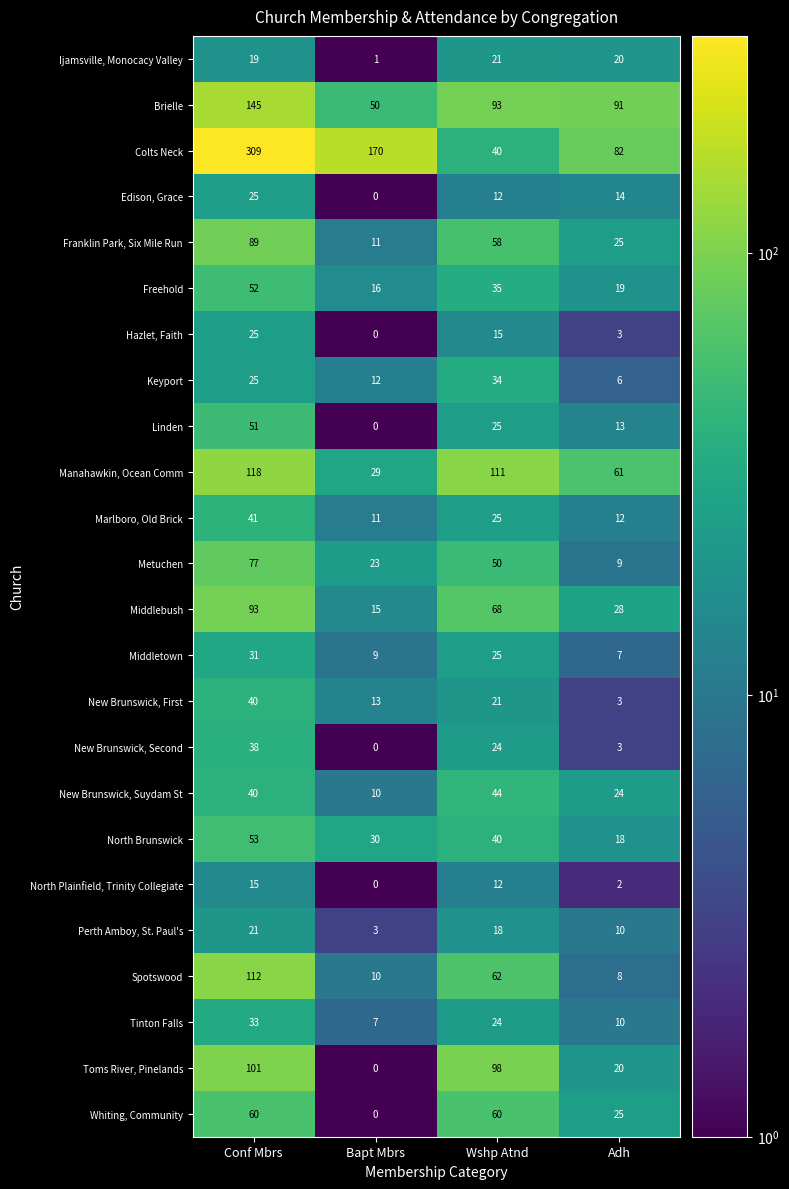

At which label does Colts Neck reach its minimum?

Wshp Atnd